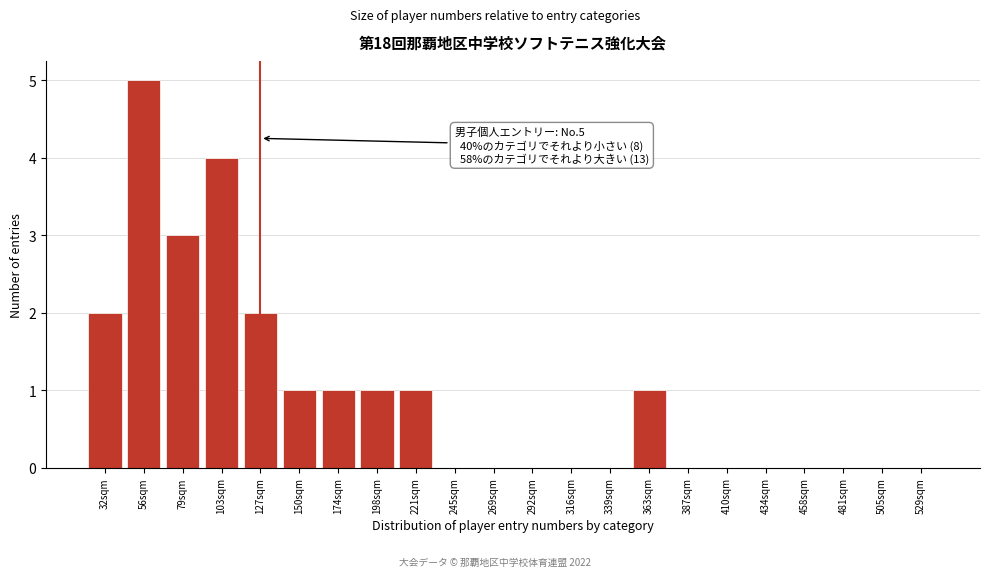

Reading left to right, list all the values displayed in this chart.

32sqm=2	56sqm=5	79sqm=3	103sqm=4	127sqm=2	150sqm=1	174sqm=1	198sqm=1	221sqm=1	245sqm=0	269sqm=0	292sqm=0	316sqm=0	339sqm=0	363sqm=1	387sqm=0	410sqm=0	434sqm=0	458sqm=0	481sqm=0	505sqm=0	529sqm=0